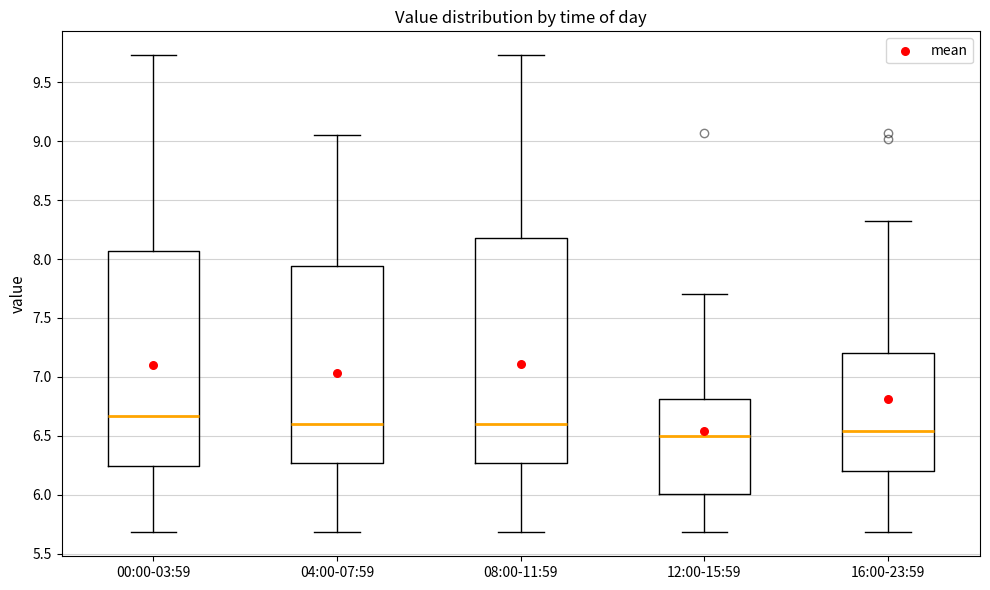

Where does the median line of the box for 16:00-23:59 sit on the y-axis? The values are not printed on the chart, so give them approximately, as read against the axis.

6.55